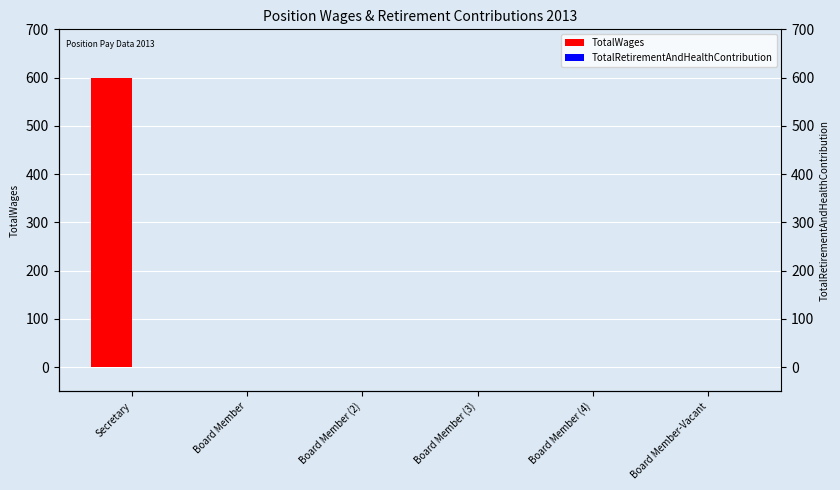

Rank the series by their maximum value, from lowest to highest.

TotalRetirementAndHealthContribution, TotalWages